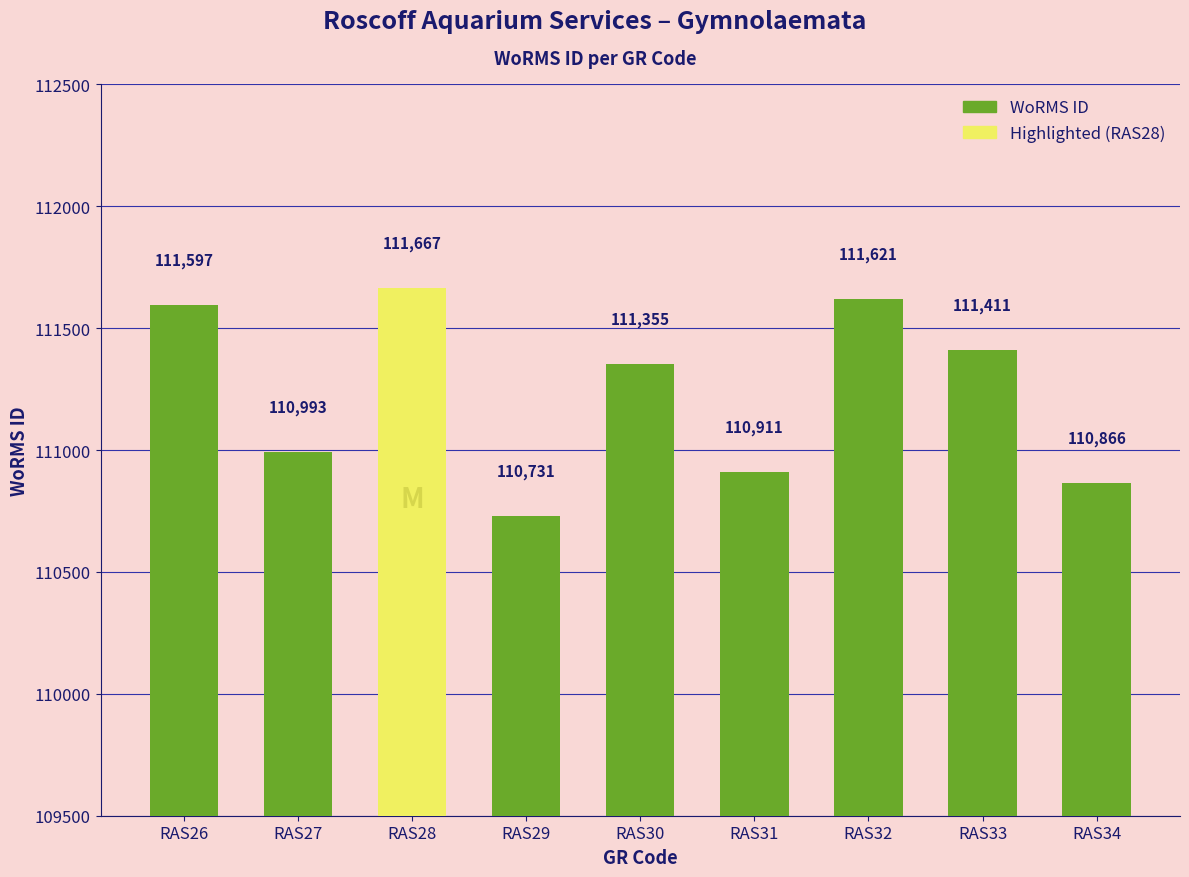

The value at RAS27 is 110993. True or false?

True